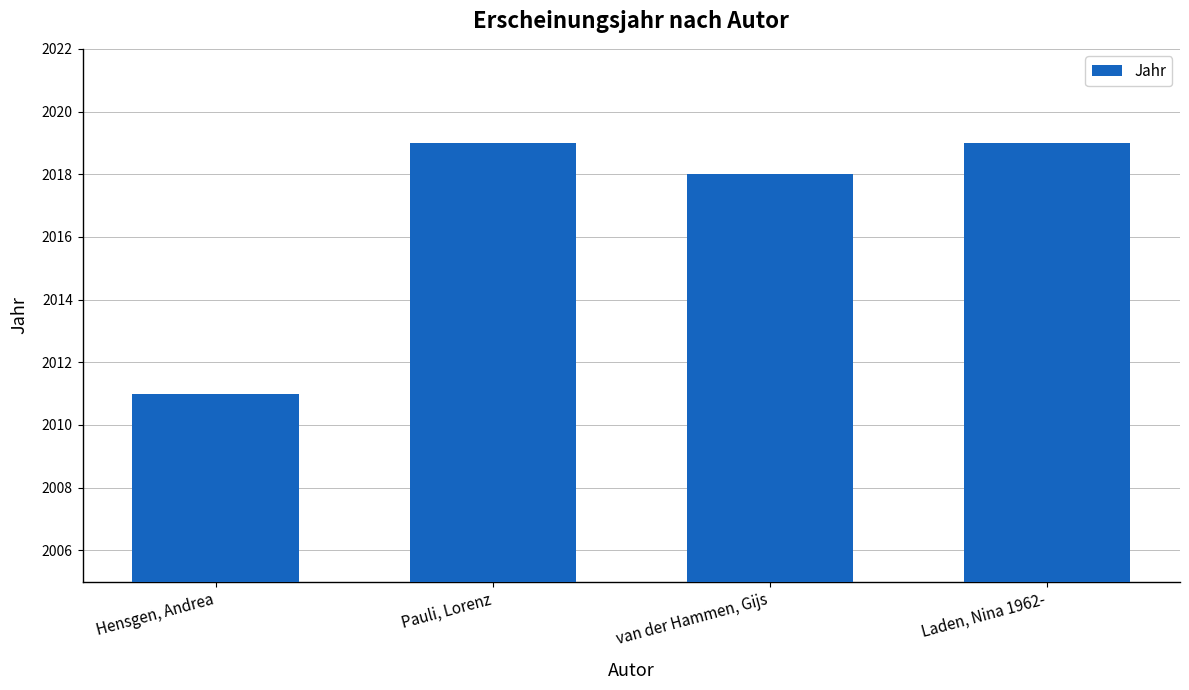

Are the bars grouped side by side (vs. stacked)?

No